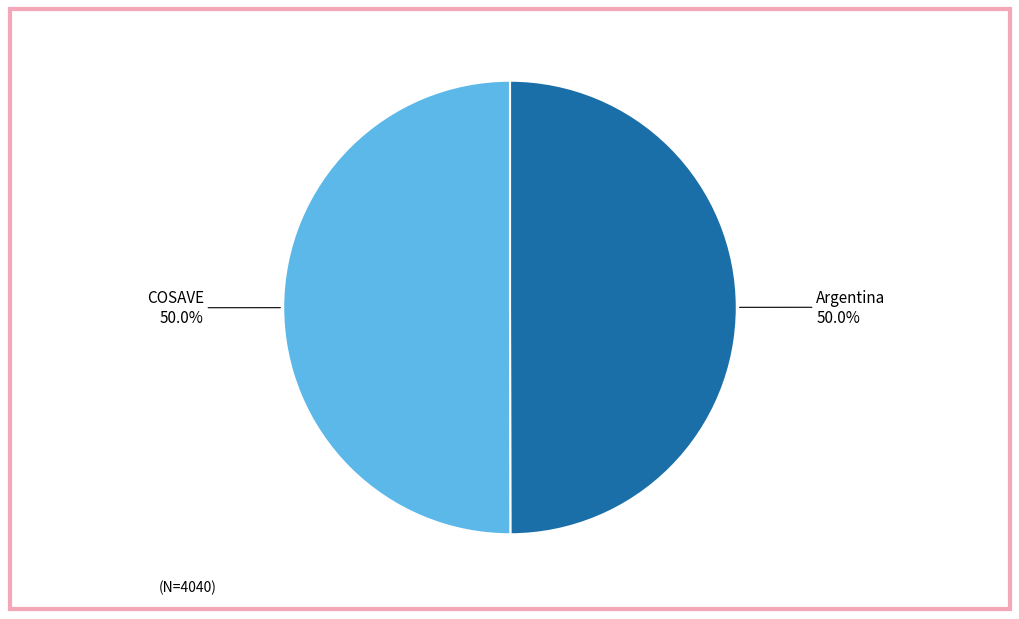

To the nearest percent, what portion does COSAVE represent?

50%